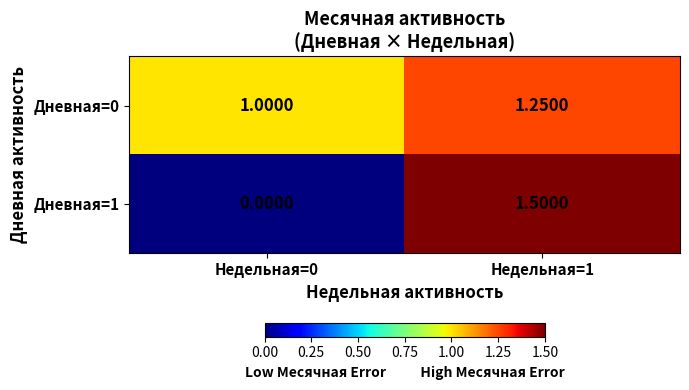

Rank the series by their maximum value, from lowest to highest.

Дневная=0, Дневная=1